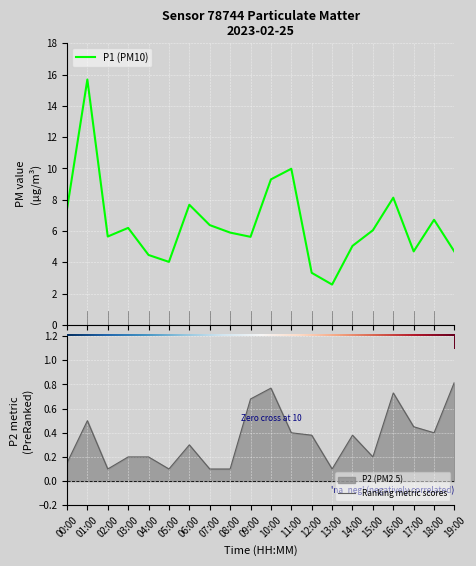

Which category has the highest value in the P1 series?

01:00